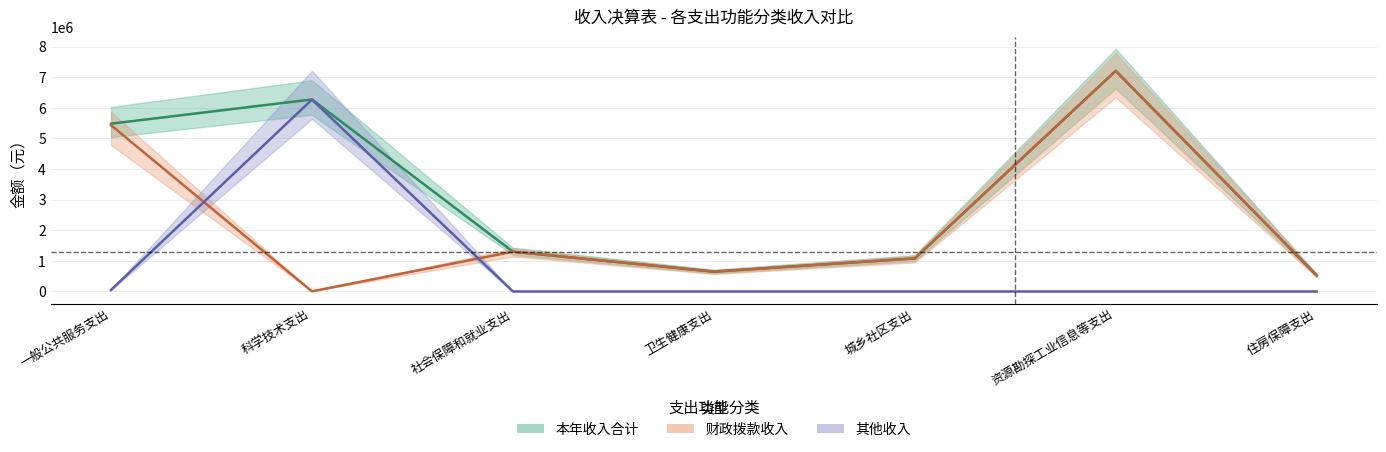

What is the average value of the 本年收入合计 series?

3216403.9